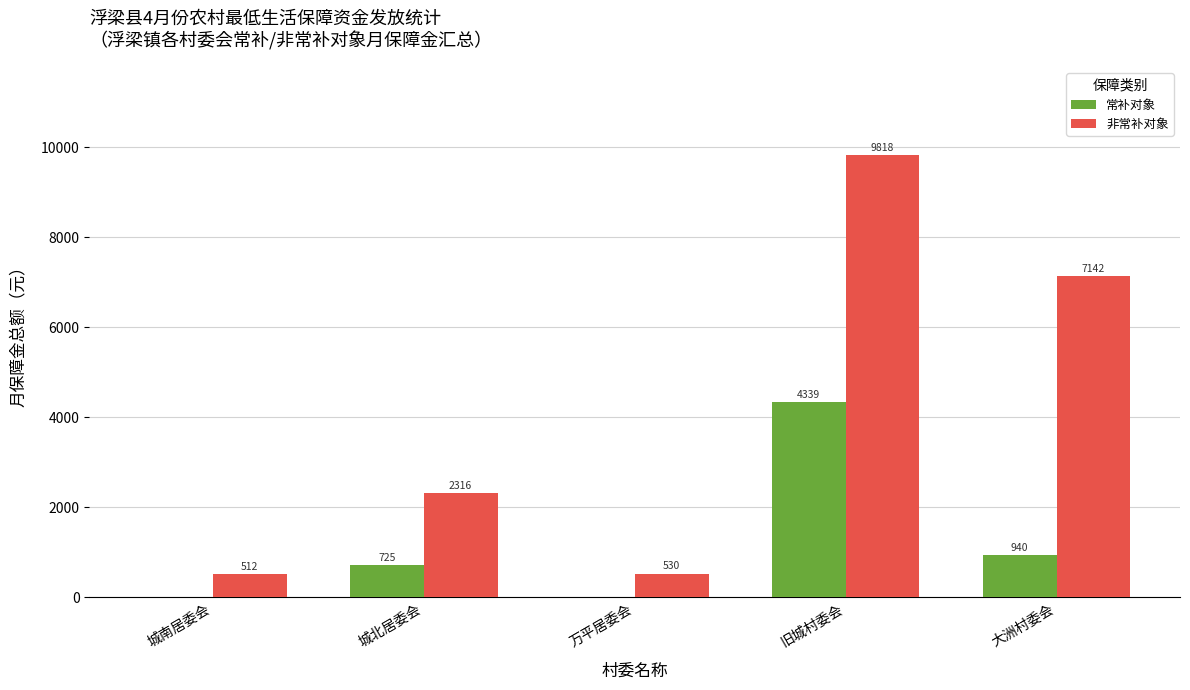

What is the average value of the 非常补对象 series?

4064